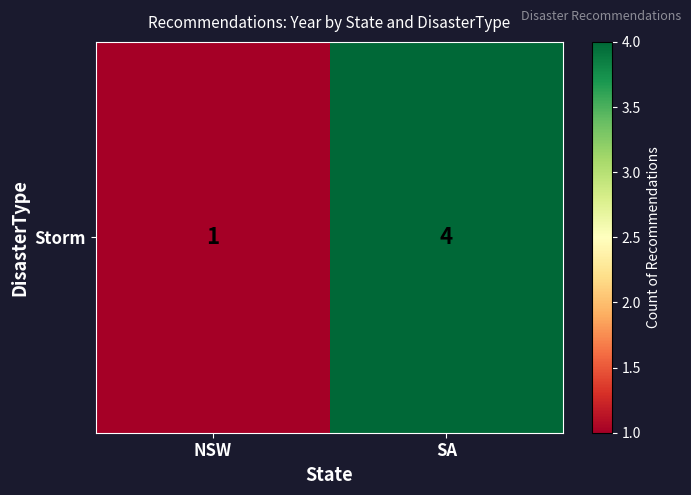

How many data points are less than 4?

1